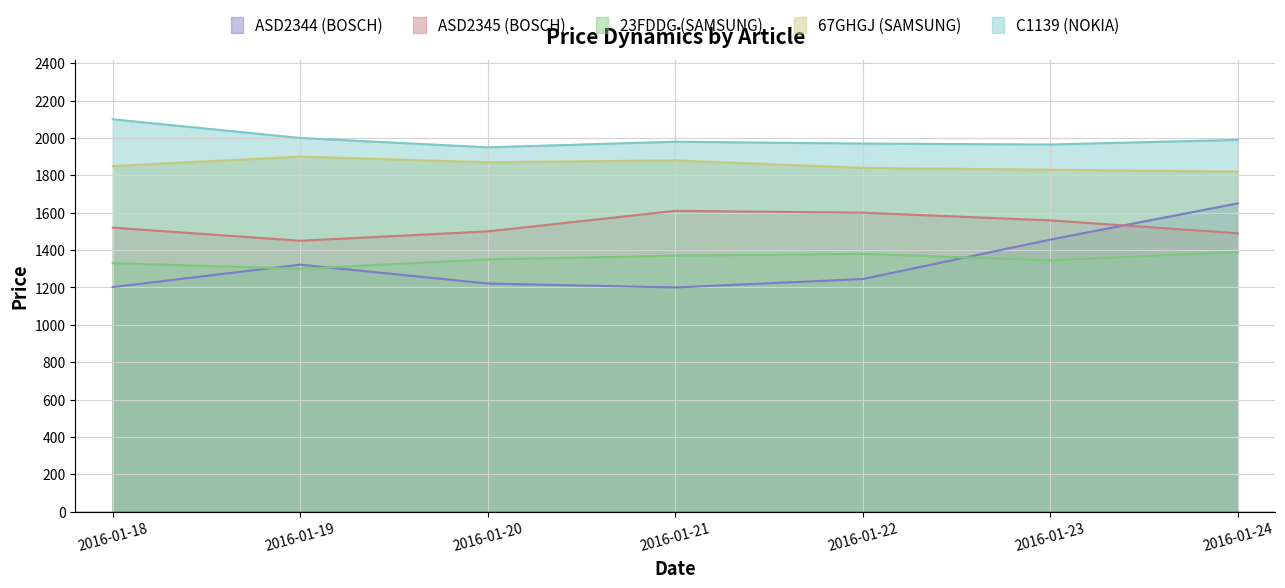

How many values in the C1139 (NOKIA) series exceed 1980?

3